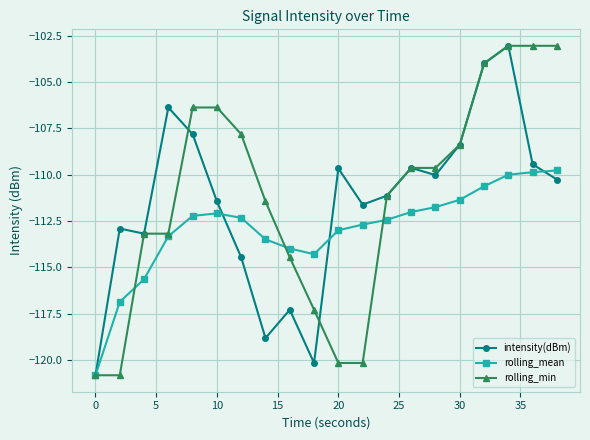

What is the value of the rolling_min point at the 20th from the left?

-103.0